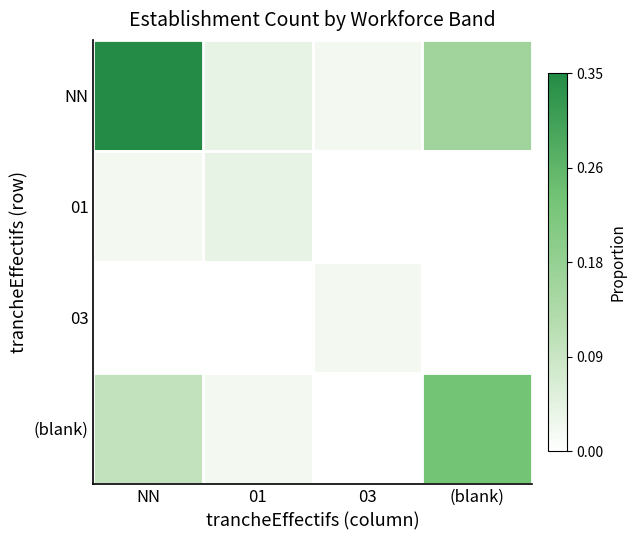

Reading right to left, transcribe all the data shown in this chart.

NN: (blank)=0.2	03=0.0	01=0.0	NN=0.4
01: (blank)=0.0	03=0.0	01=0.0	NN=0.0
03: (blank)=0.0	03=0.0	01=0.0	NN=0.0
(blank): (blank)=0.2	03=0.0	01=0.0	NN=0.1